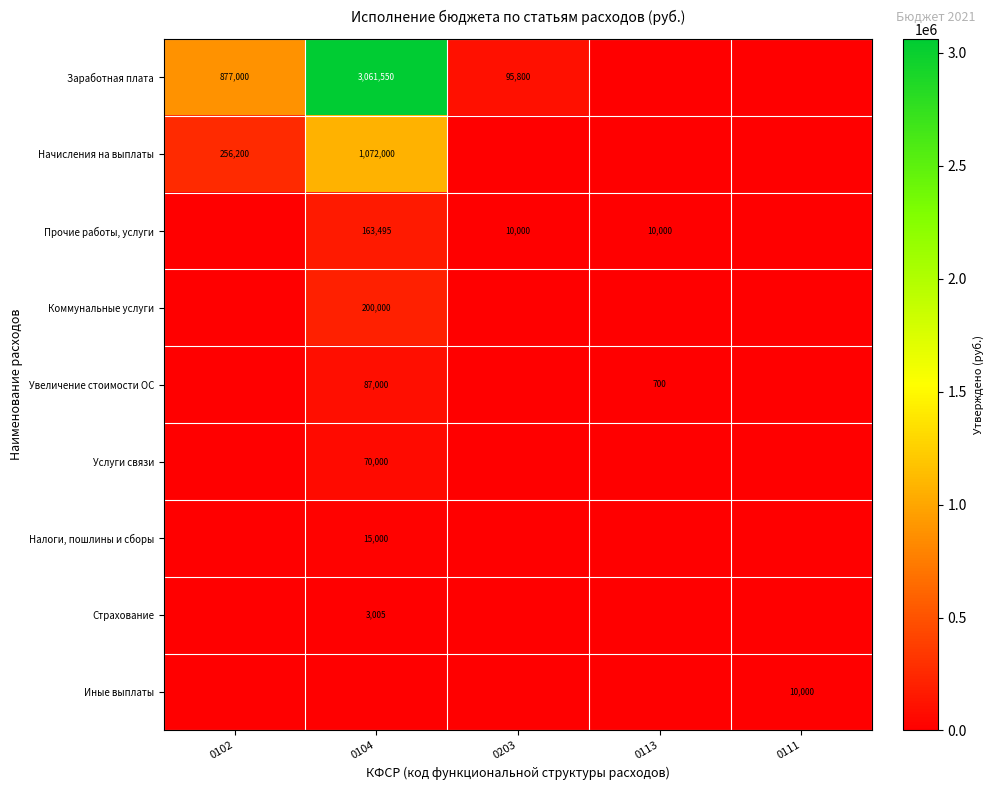

The Прочие работы, услуги series shows 13036 at 0203. True or false?

False